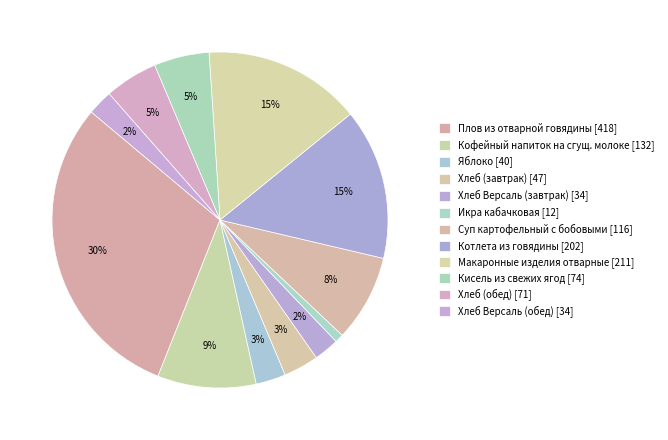

To the nearest percent, what portion does Хлеб (завтрак) represent?

3%